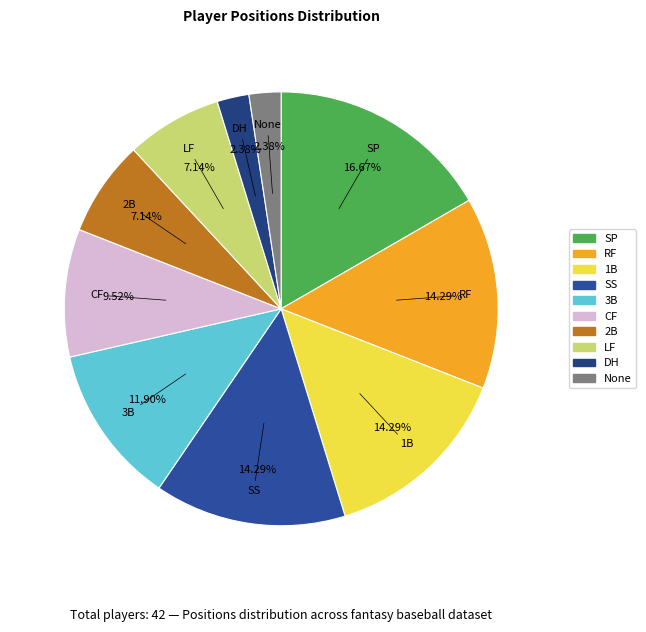

What is the ratio of the value at 1B to the value at LF?

2.0